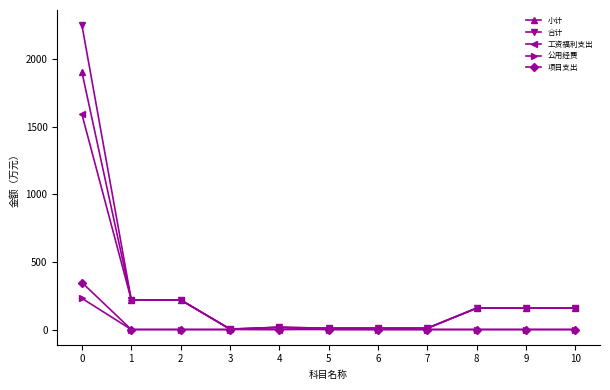

What is the greatest value displayed?

2251.2